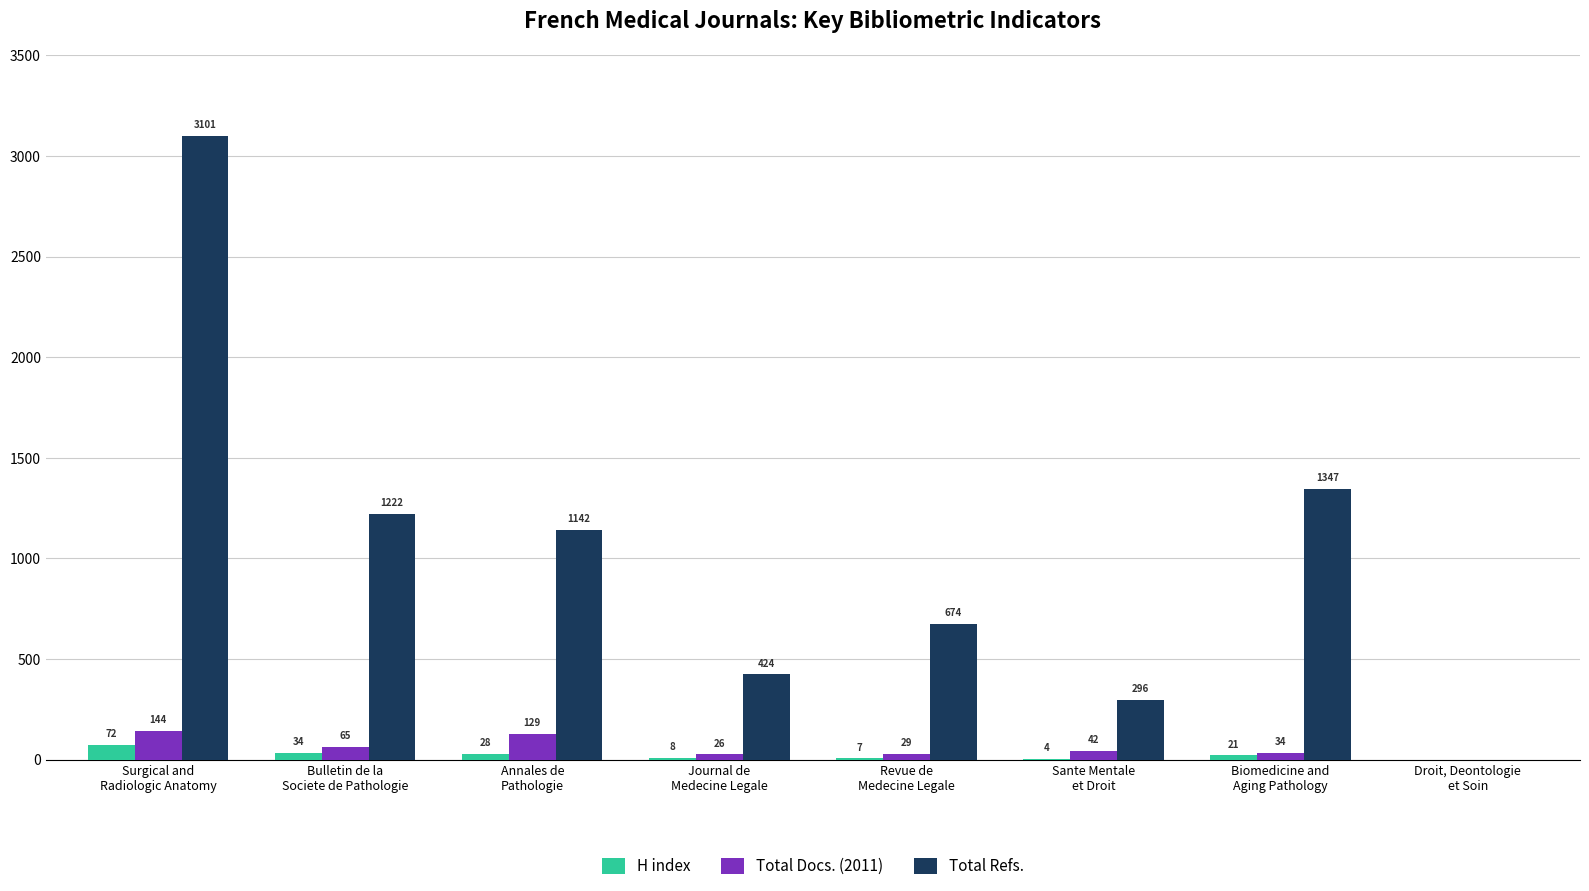

What is the greatest value displayed?

3101